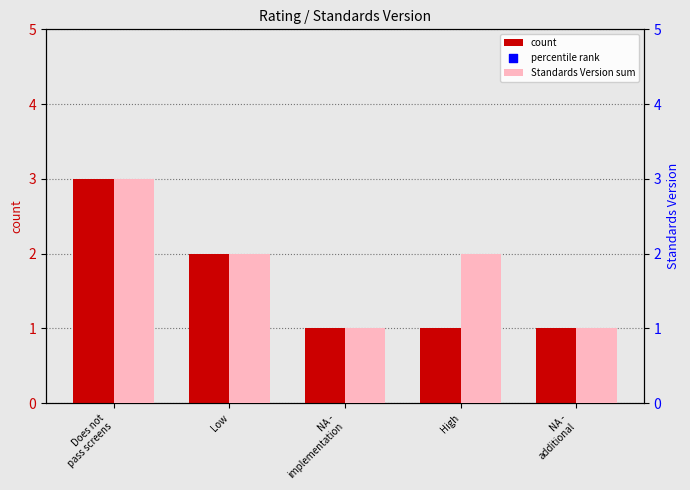

Is the value of percentile rank at Does not
pass screens greater than the value of count at Low?

Yes